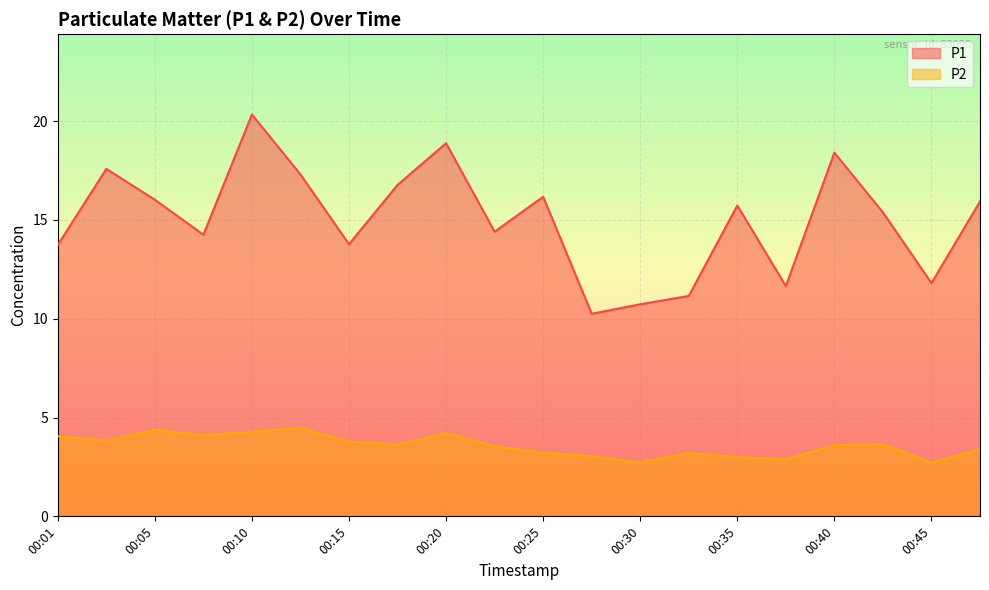

Count the number of categories in the chart.

20